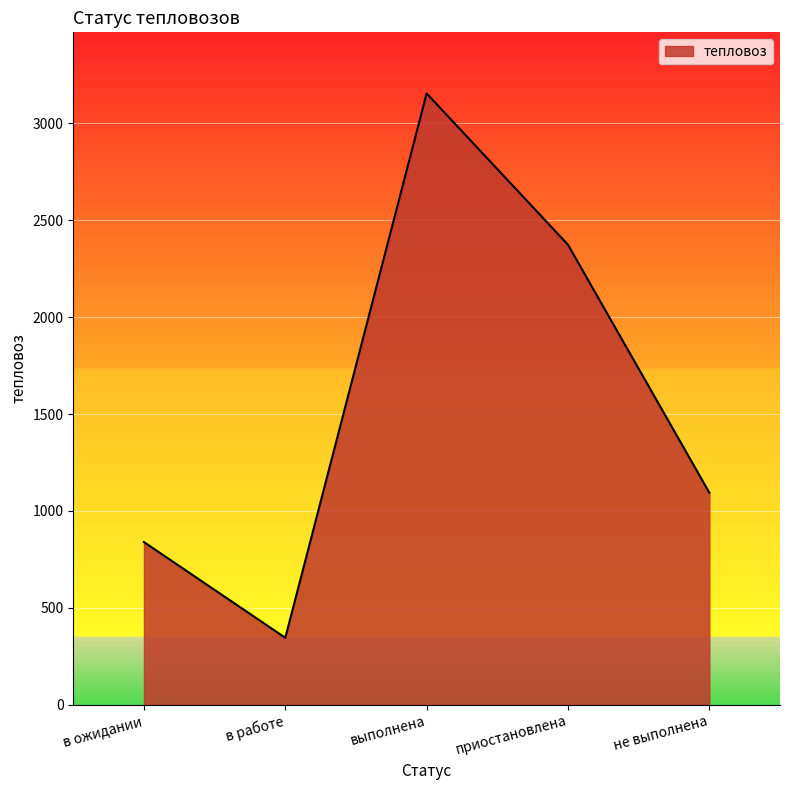

Between в работе and не выполнена, which is larger?

не выполнена